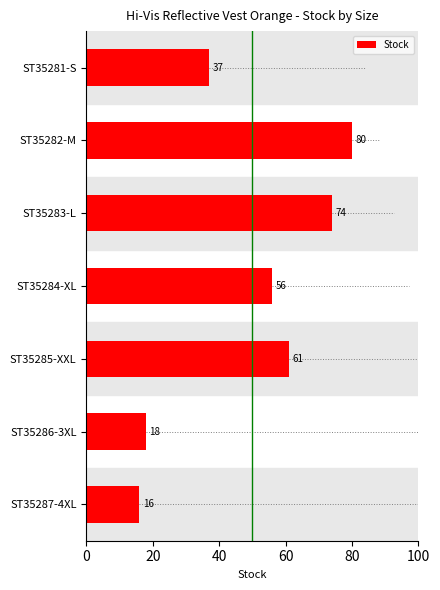

What is the lowest value of the Stock series?

16